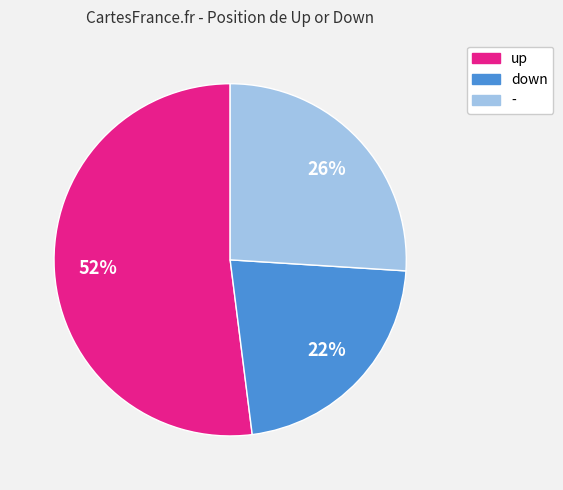

How many slices are in this pie chart?

3